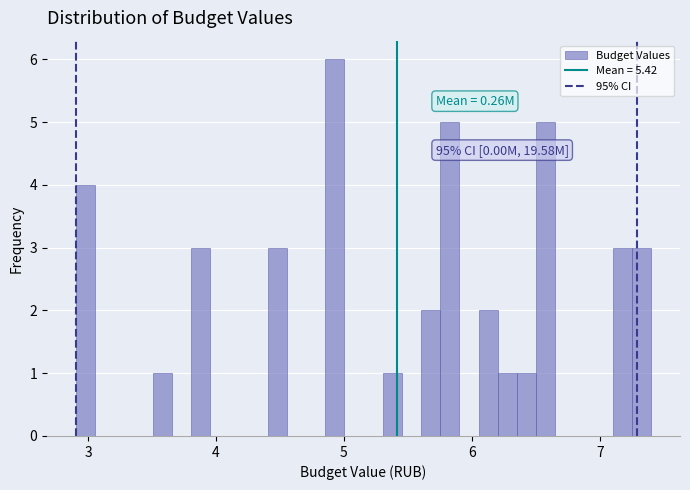

Around what value on the x-axis is the tallest bar? Give the approximate position of its centre, as read against the axis.

4.9